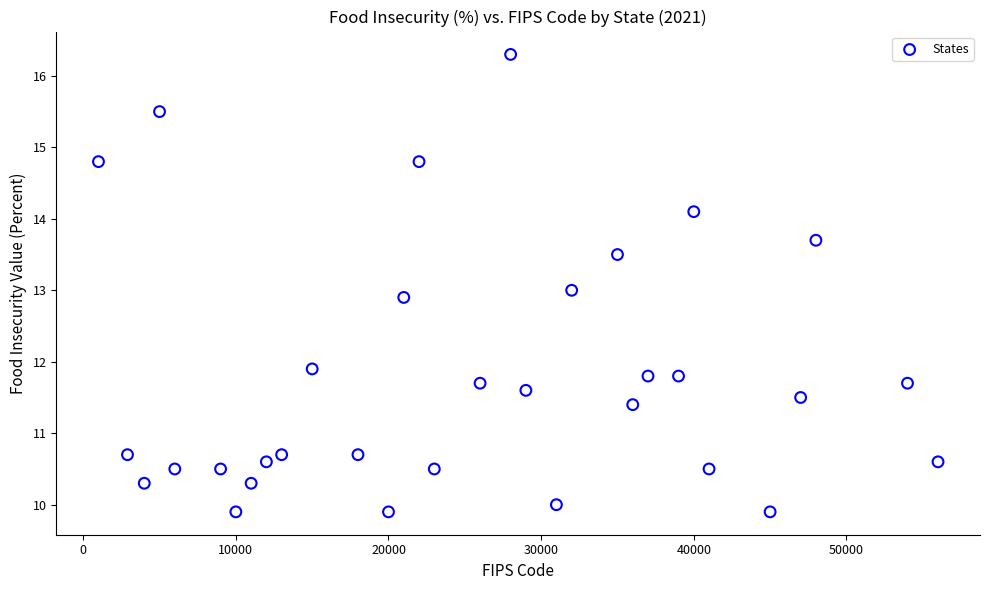

What is the range of Y values (max minus min)?

6.4